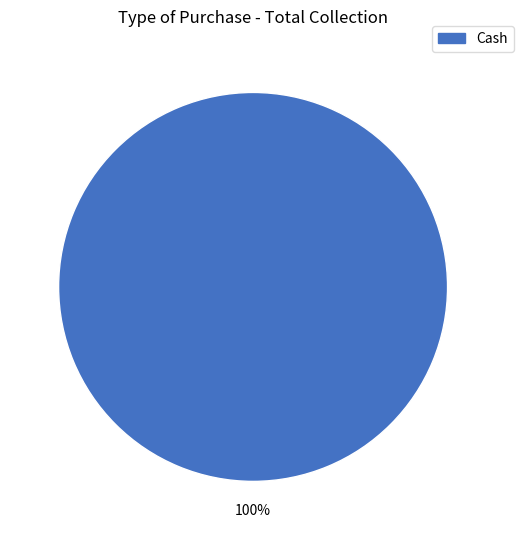

Does Cash represent more than half of the total?

Yes